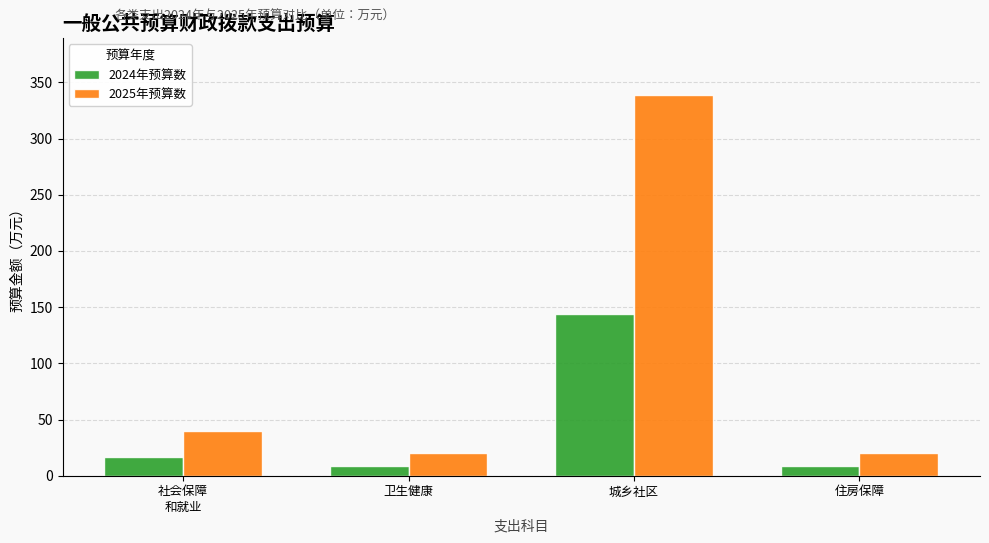

What is the difference between the maximum and minimum values in the 2025年预算数 series?

318.7